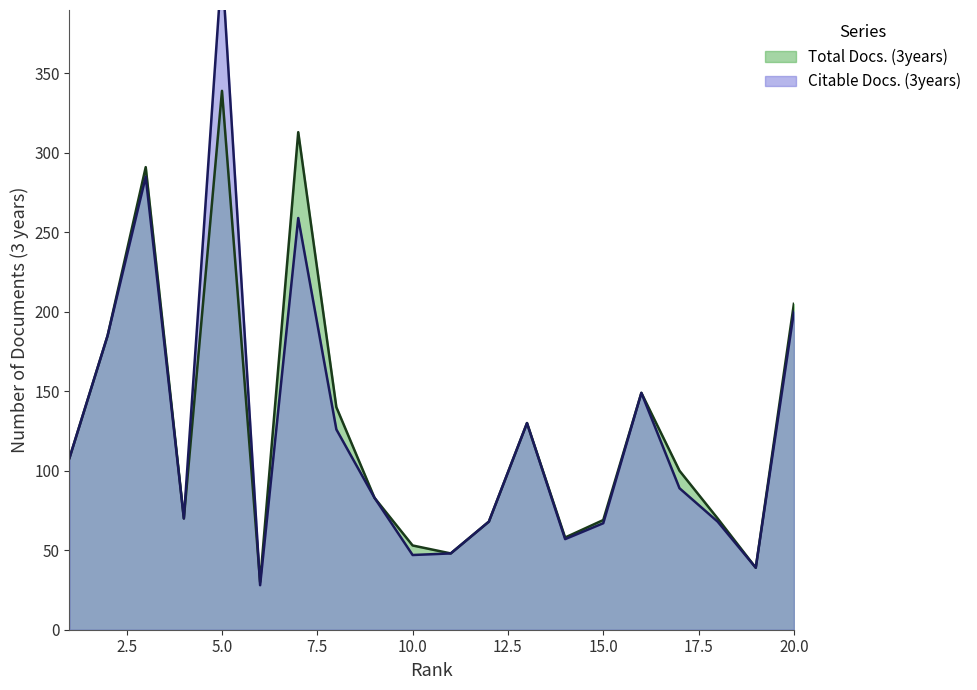

How many values in the Citable Docs. (3years) series exceed 89?

9